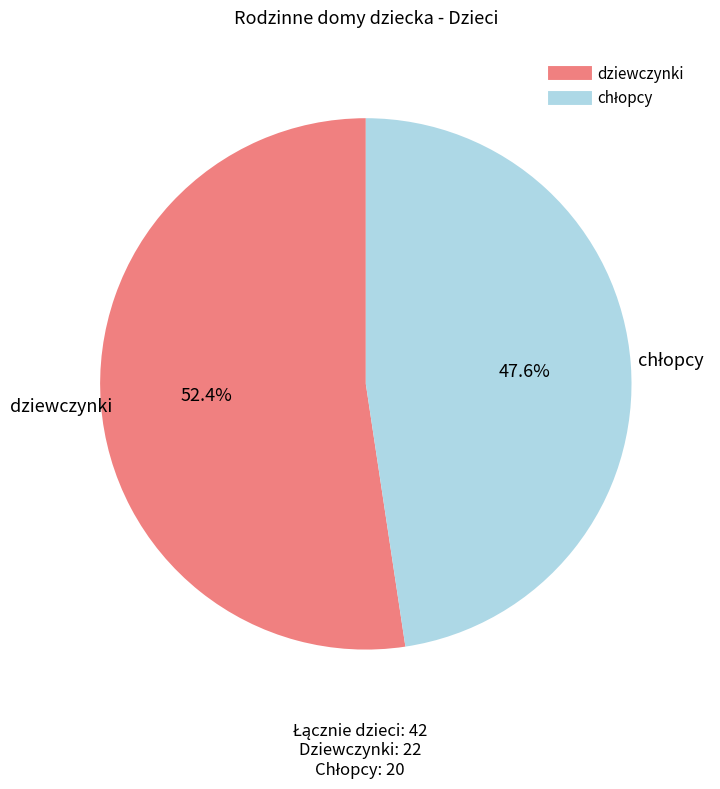

What portion of the pie excludes dziewczynki?

47.6%